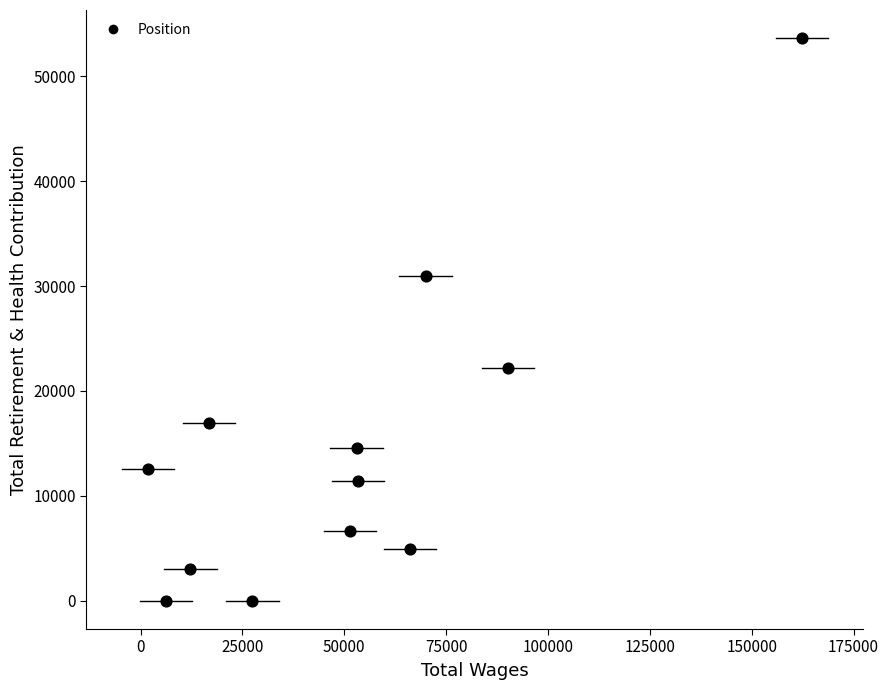

What is the range of Y values (max minus min)?

53621.1